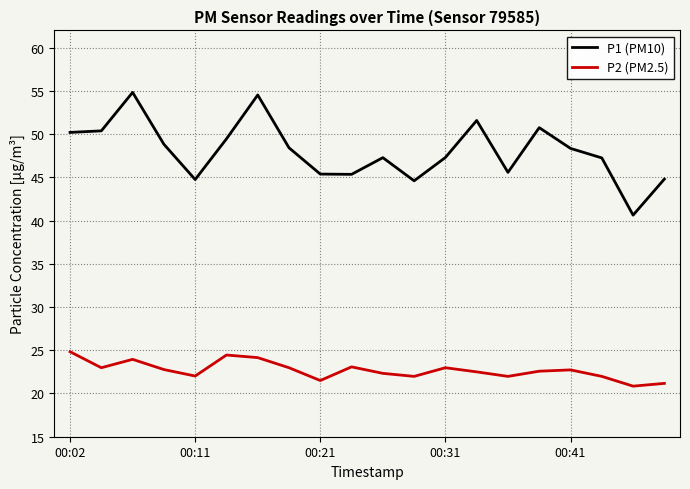

Rank the series by their average value, from highest to lowest.

P1 (PM10), P2 (PM2.5)